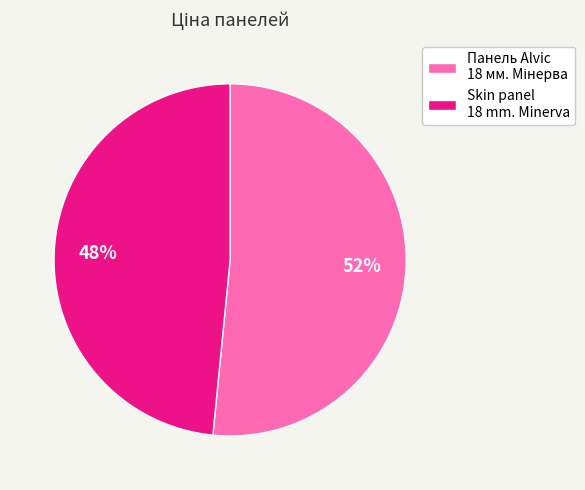

Which slice is the smallest?

Skin panel 18 mm. Minerva